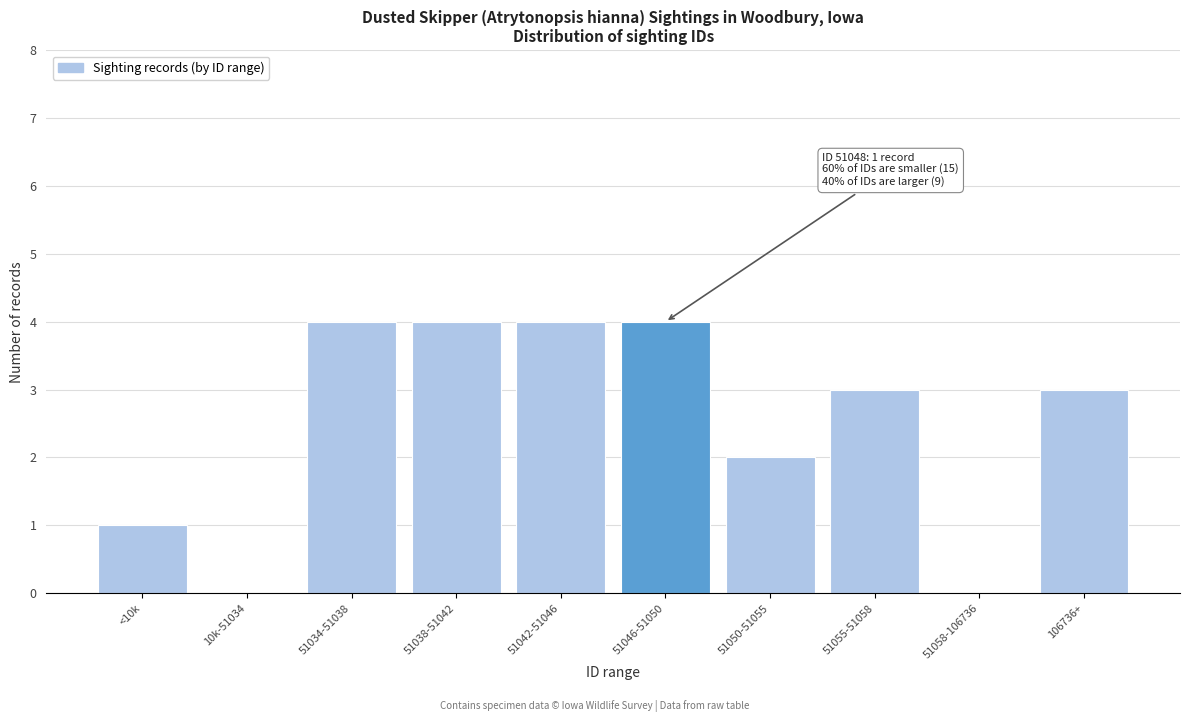

Reading right to left, list all the values displayed in this chart.

106736+=3	51058-106736=0	51055-51058=3	51050-51055=2	51046-51050=4	51042-51046=4	51038-51042=4	51034-51038=4	10k-51034=0	<10k=1